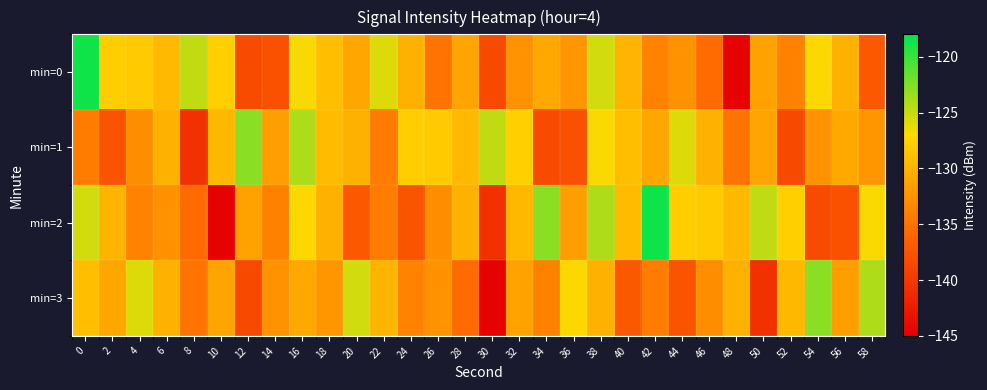

Which series has the largest total across all categories?

min=2